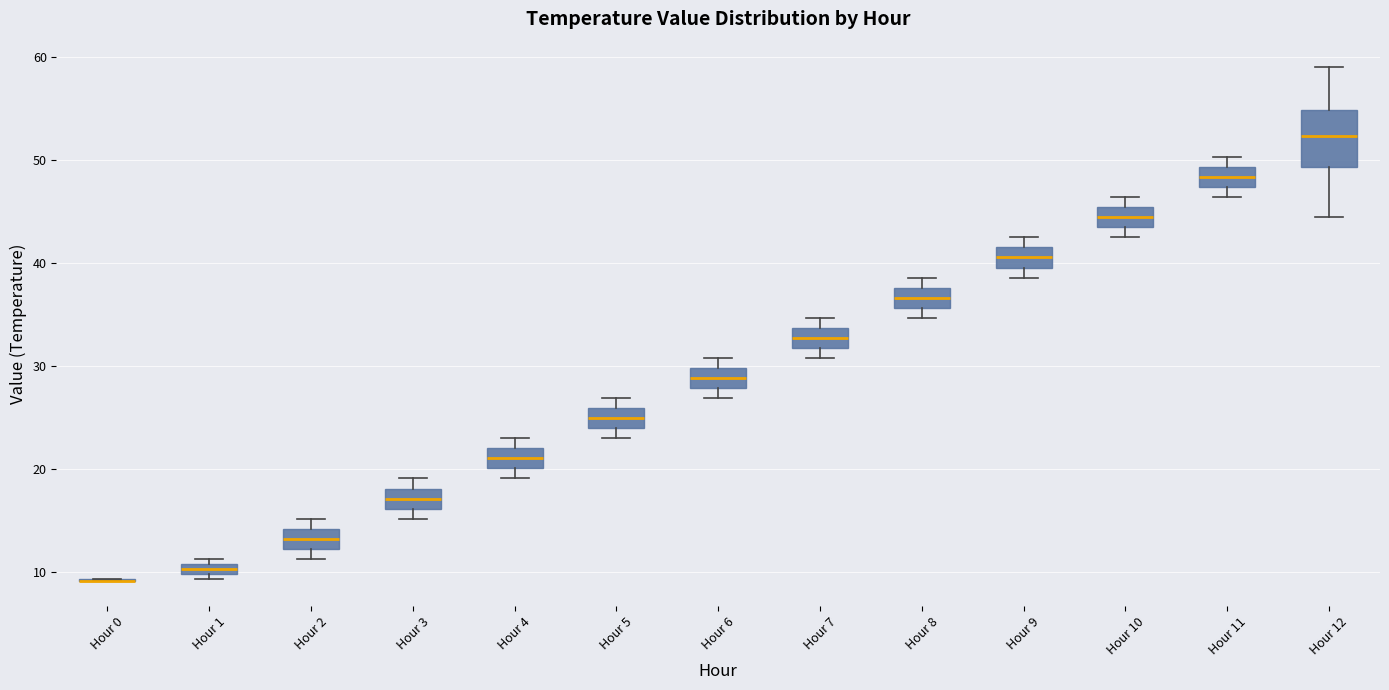

Where is the lower edge of the box for Hour 8 on the y-axis? The values are not printed on the chart, so give them approximately, as read against the axis.

36